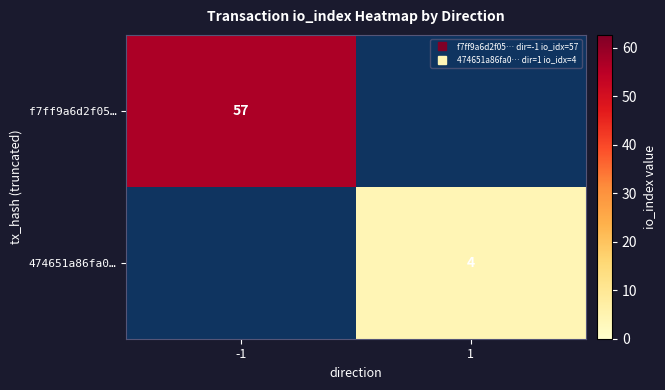

At which label does 474651a86fa0… reach its minimum?

-1